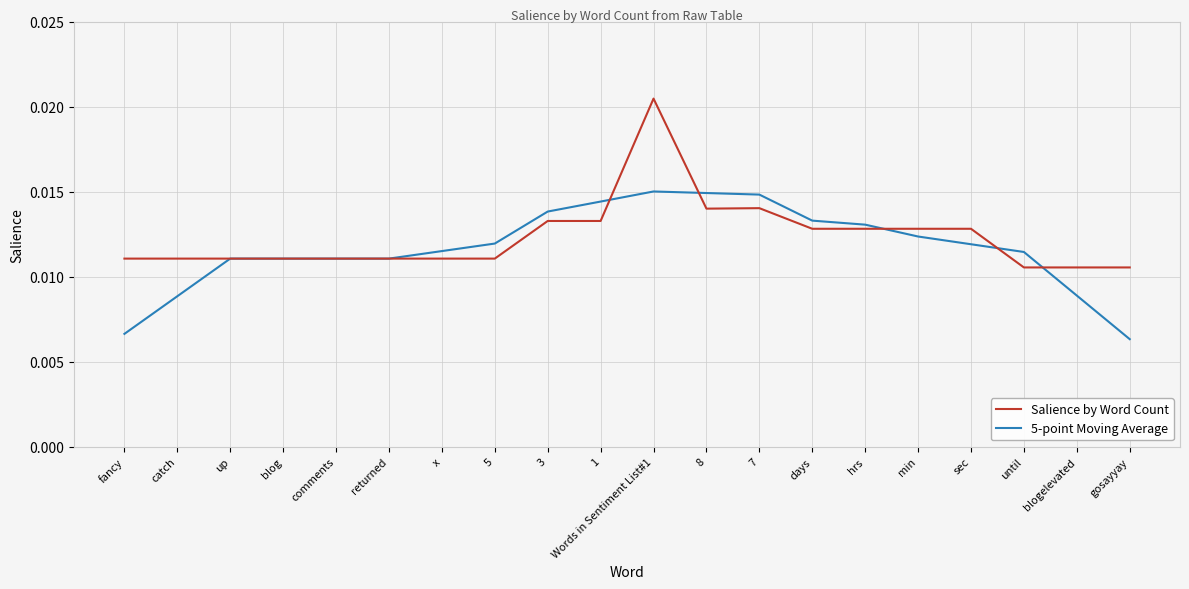

Which series has the largest range (max minus min)?

Salience by Word Count